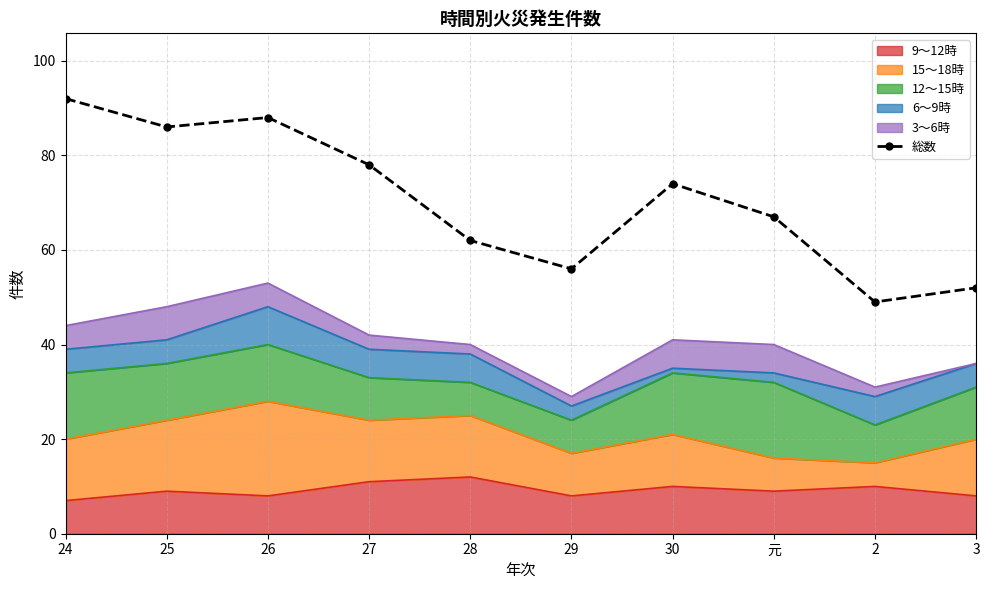

What is the change in value from 28 to 元?

+5